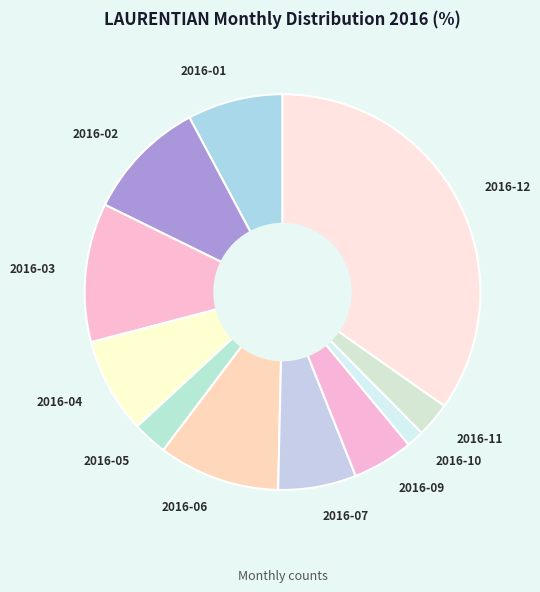

Does 2016-02 represent more than half of the total?

No